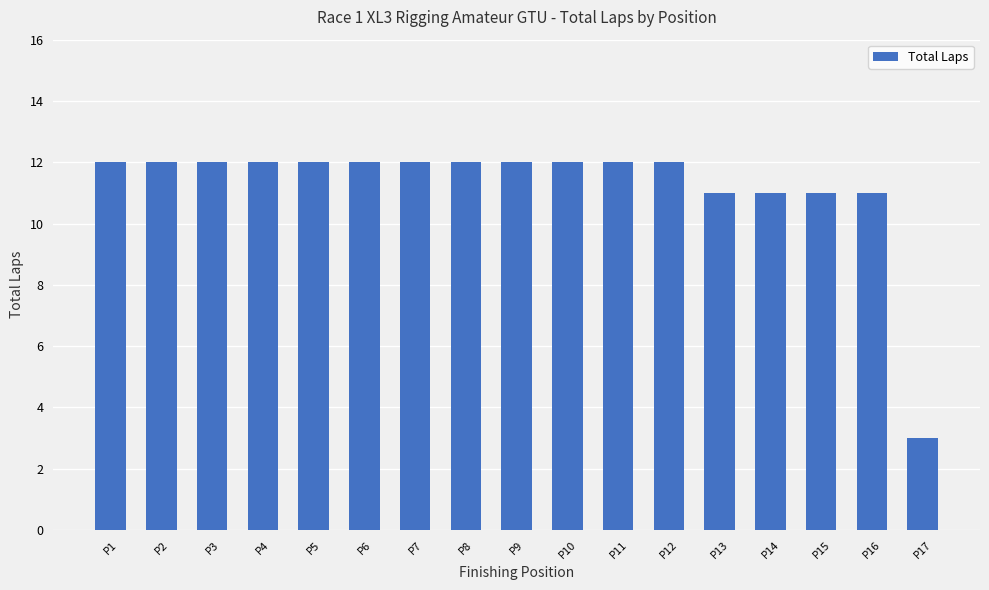

Which has a higher value, P6 or P17?

P6